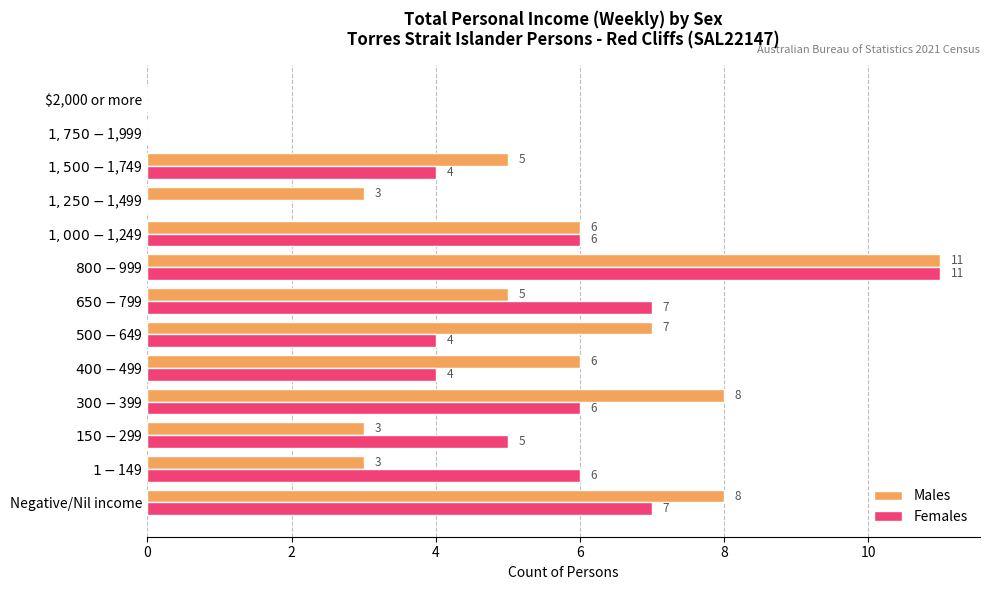

How many categories are shown in the chart?

13